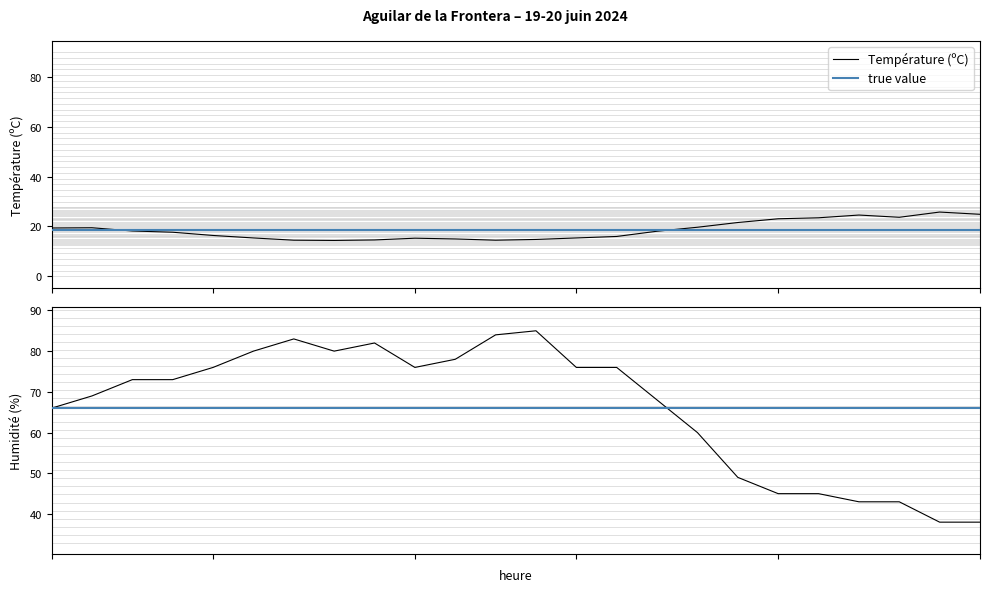

True or false: Température (ºC) and Humidité (%) intersect in this chart.

False